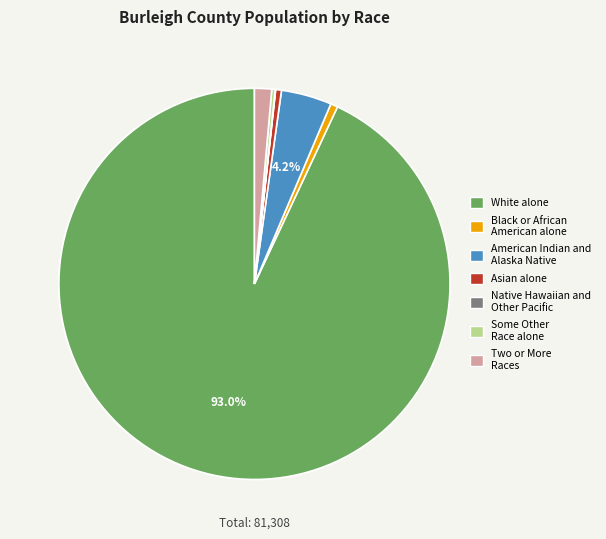

Which has a higher value, Asian alone or White alone?

White alone